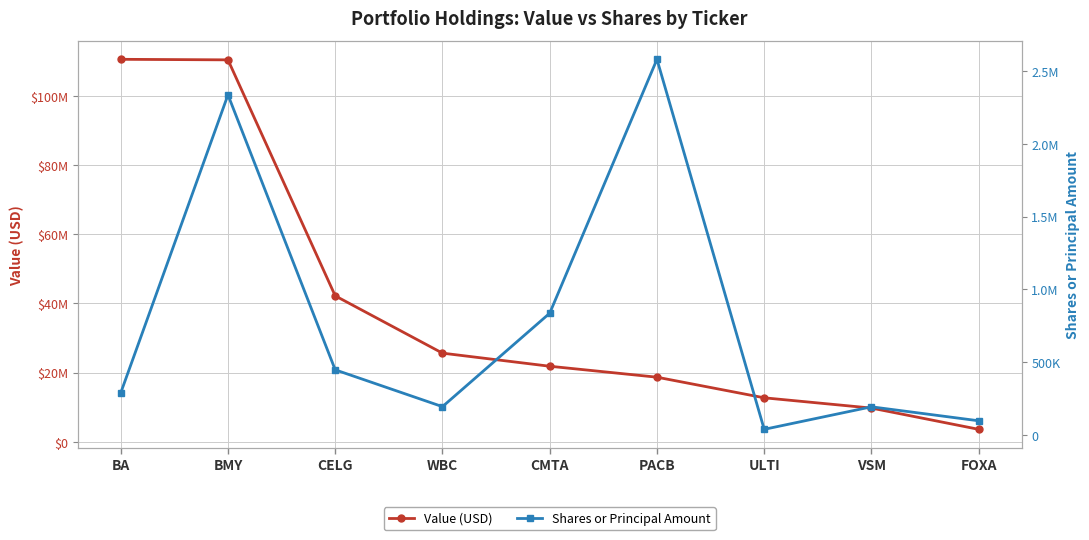

List the labels in order of Value (USD) value, largest first.

BA, BMY, CELG, WBC, CMTA, PACB, ULTI, VSM, FOXA